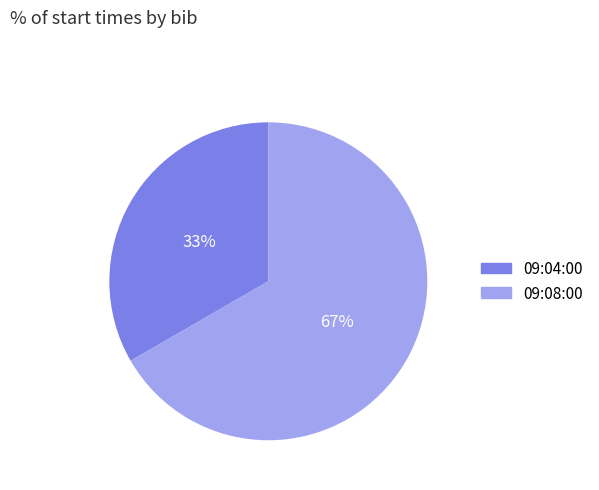

How many segments does this pie chart have?

2